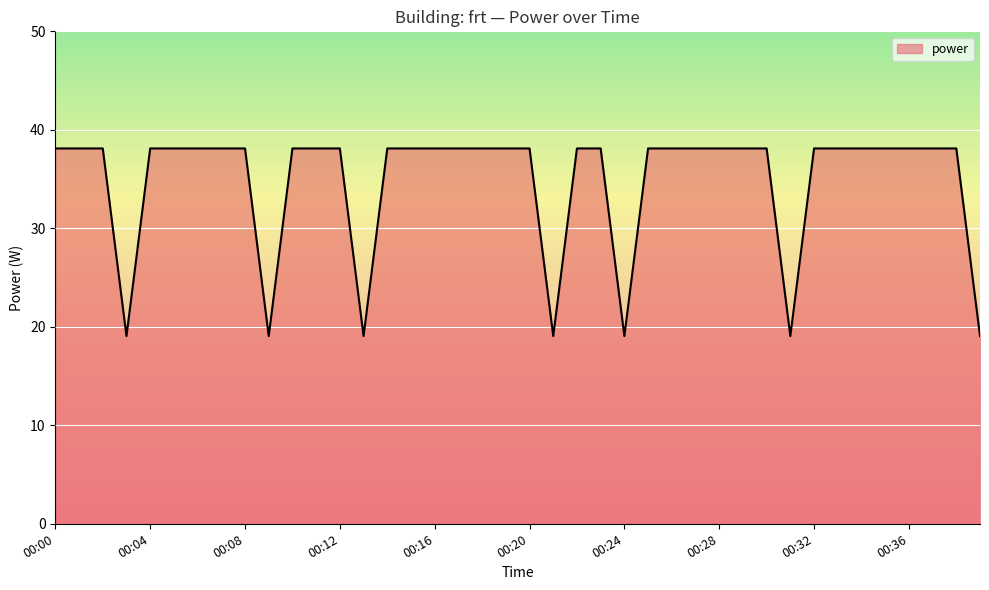

What is the minimum value shown in the chart?

19.1